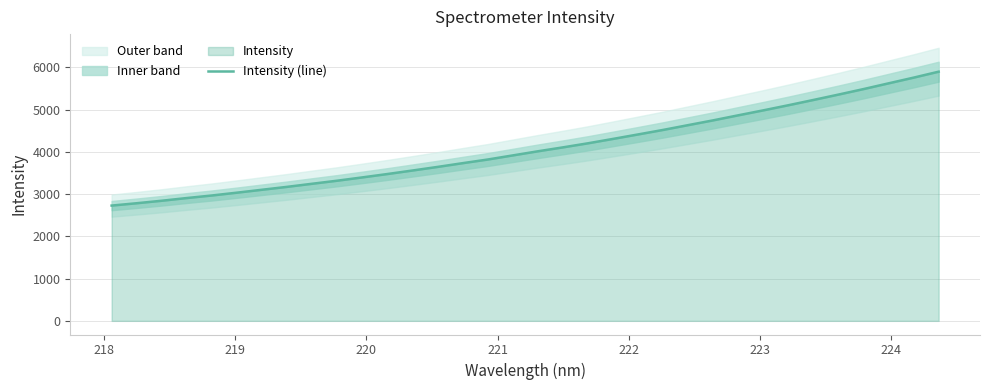

What is the minimum value for Intensity (line)?

2727.5